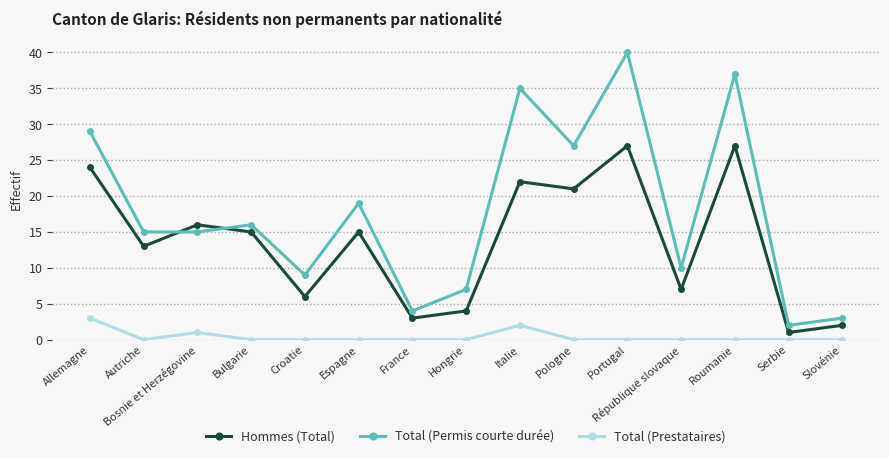

What is the difference between the highest and lowest values at Slovénie?

3